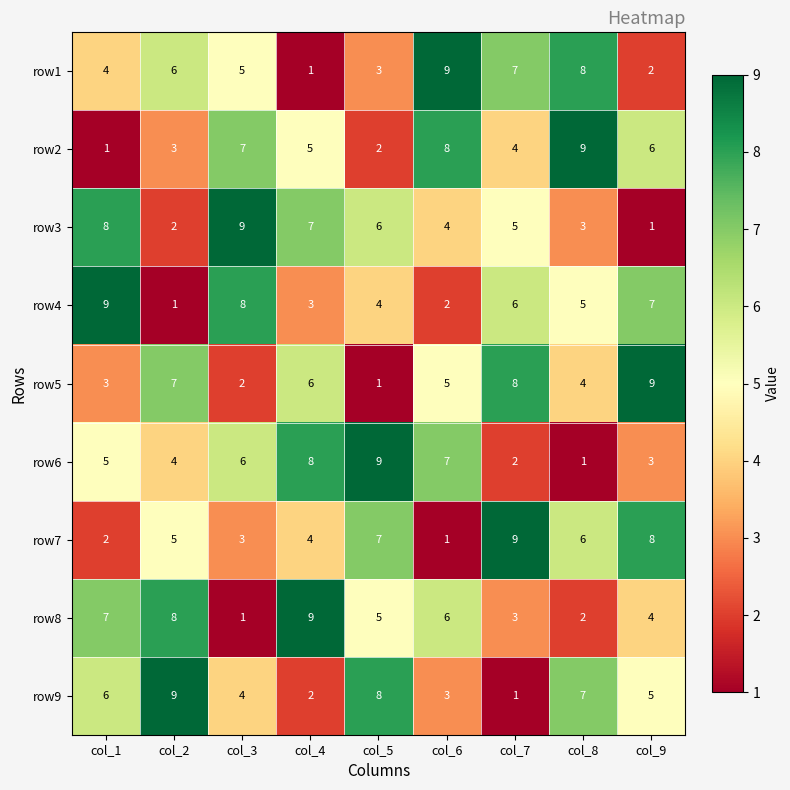

The row8 series shows 2 at col_8. True or false?

True